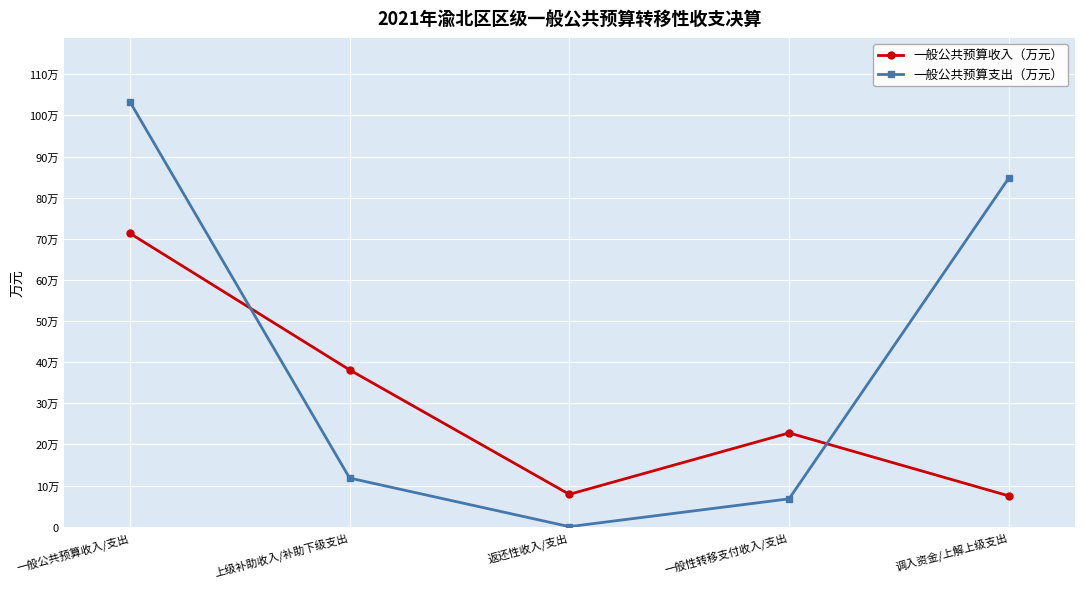

What are all the series names shown in the legend?

一般公共预算收入（万元）, 一般公共预算支出（万元）